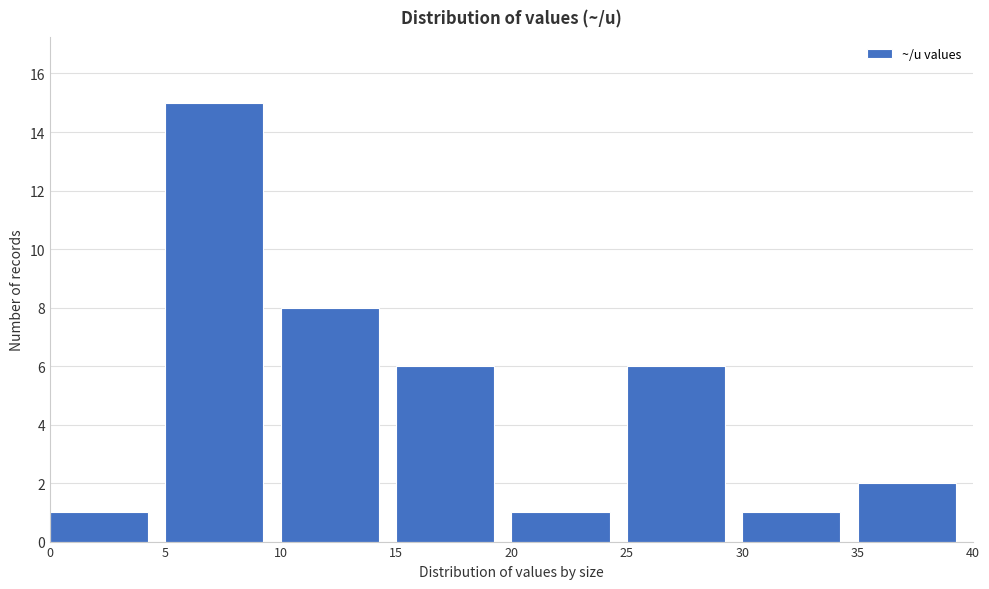

How tall is the bar that spans 5 to 10 on the x-axis? The values are not printed on the chart, so give them approximately, as read against the axis.

15